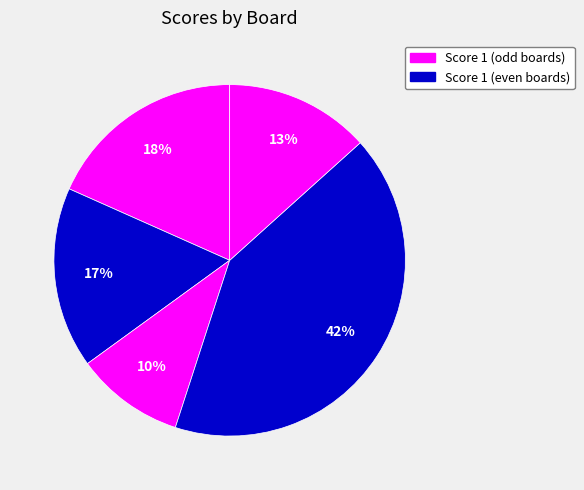

How many slices are in this pie chart?

5